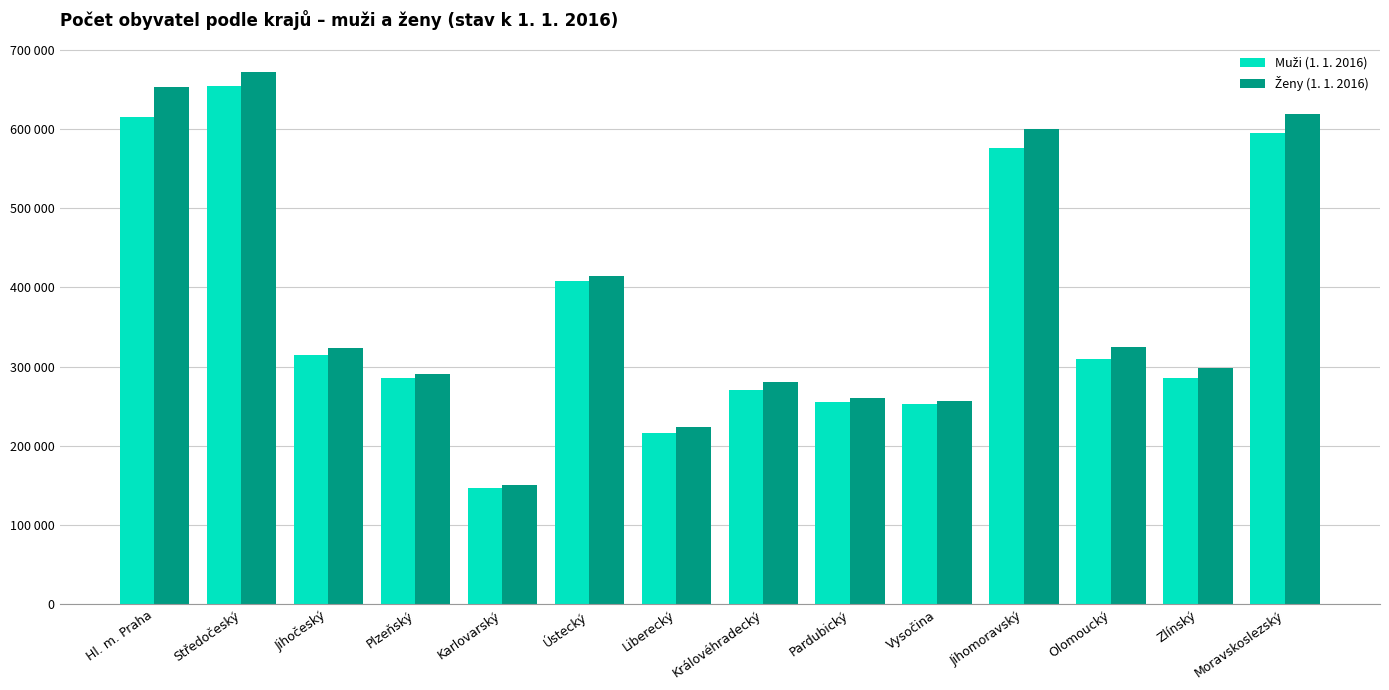

At which label is Muži (1. 1. 2016) closest to 401017?

Ústecký